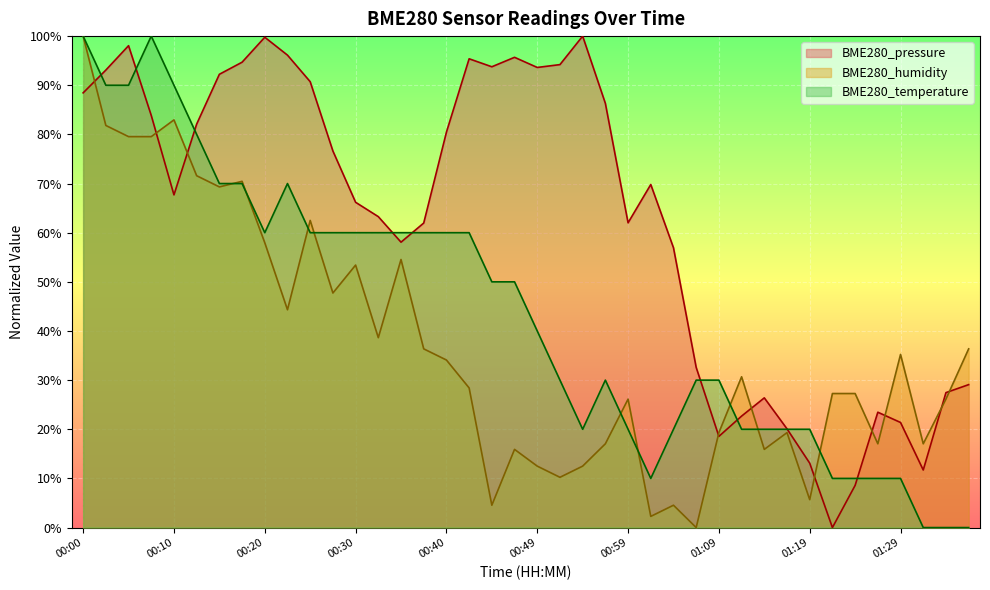

What is the approximate value of BME280_humidity at 00:00?

100.0